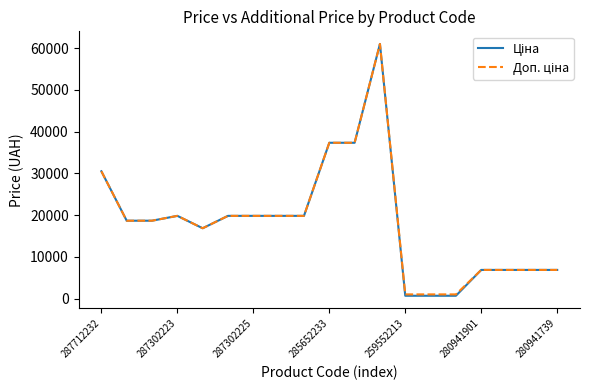

What is the maximum value shown in the chart?

61024.7